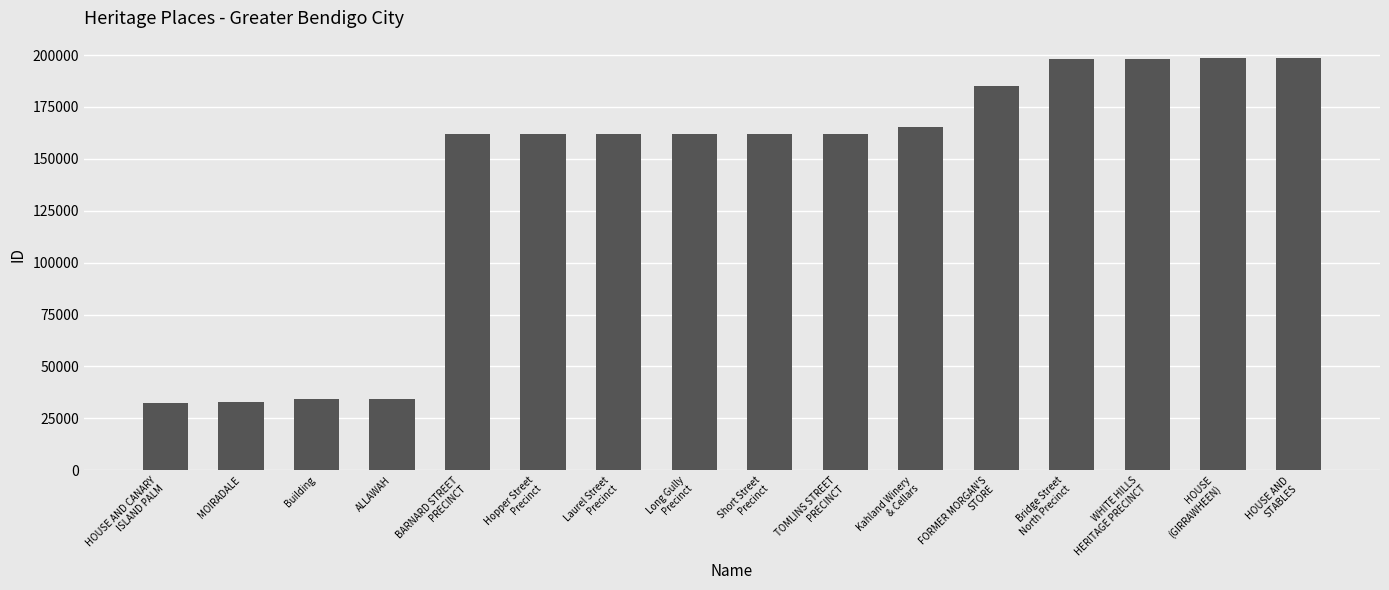

Does the chart contain stacked bars?

No